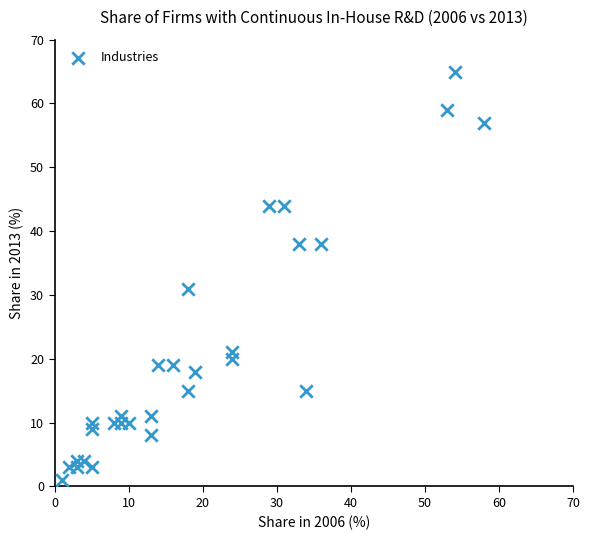

What is the range of Y values (max minus min)?

64